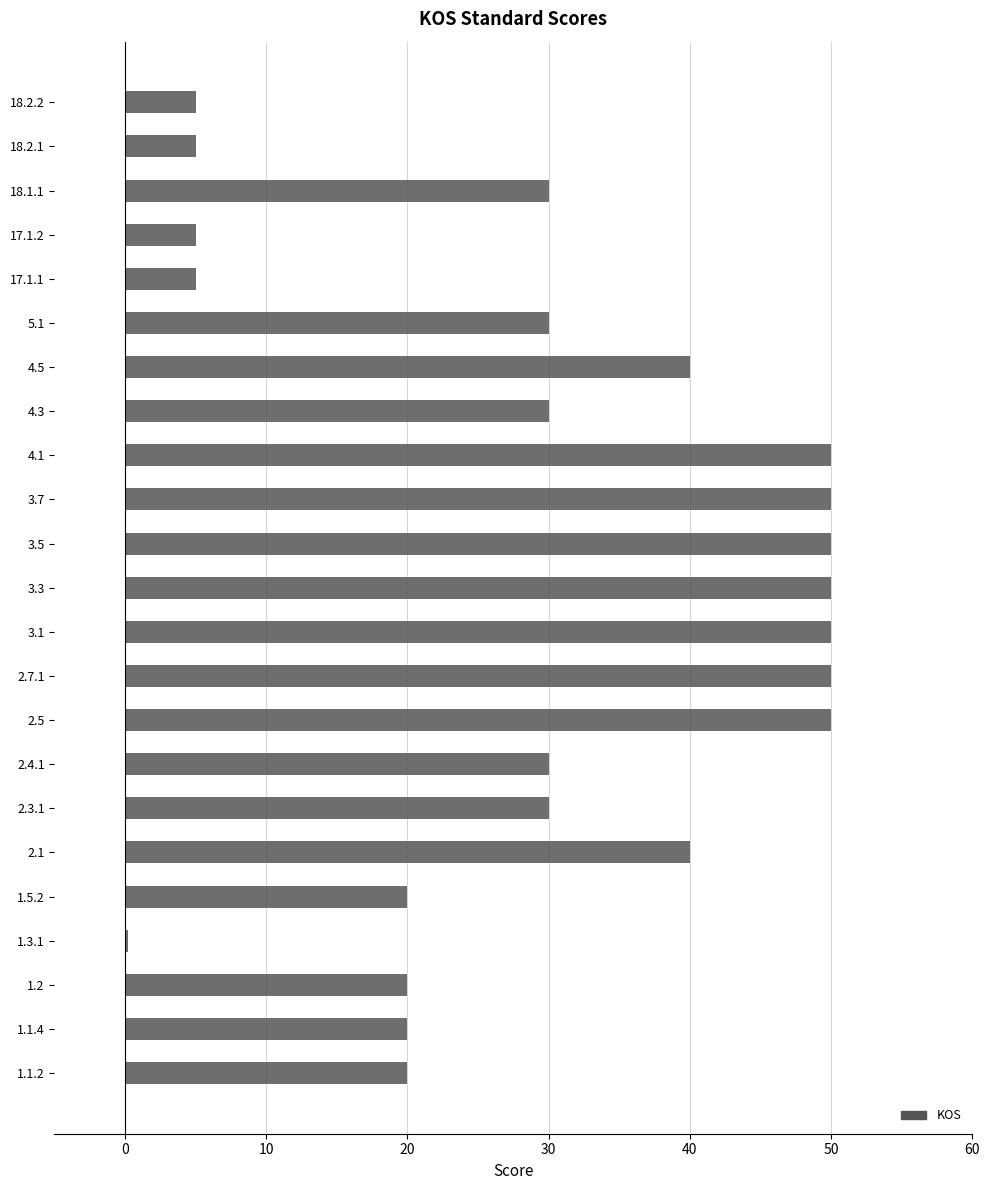

Is it true that the value at 17.1.1 is 5.0?

True